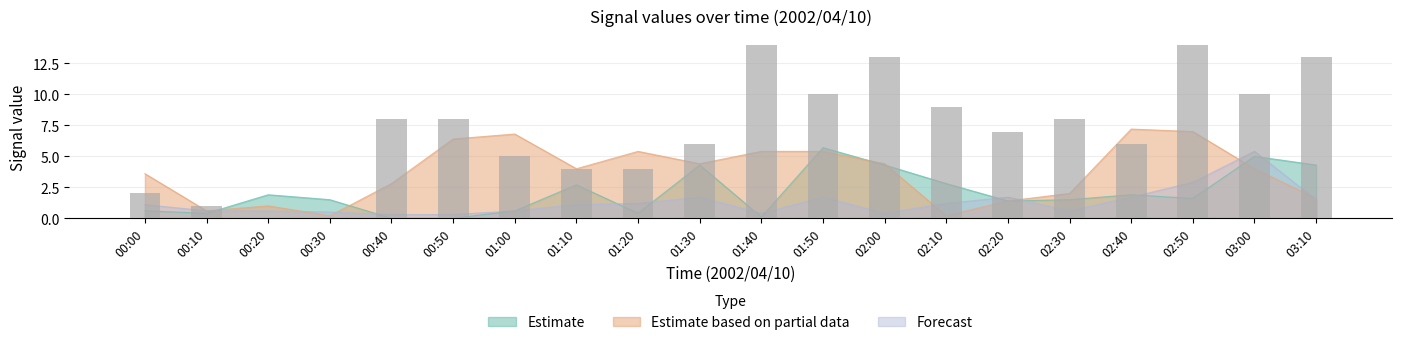

True or false: 1.251 has a value of 2.0 at 00:00.

True